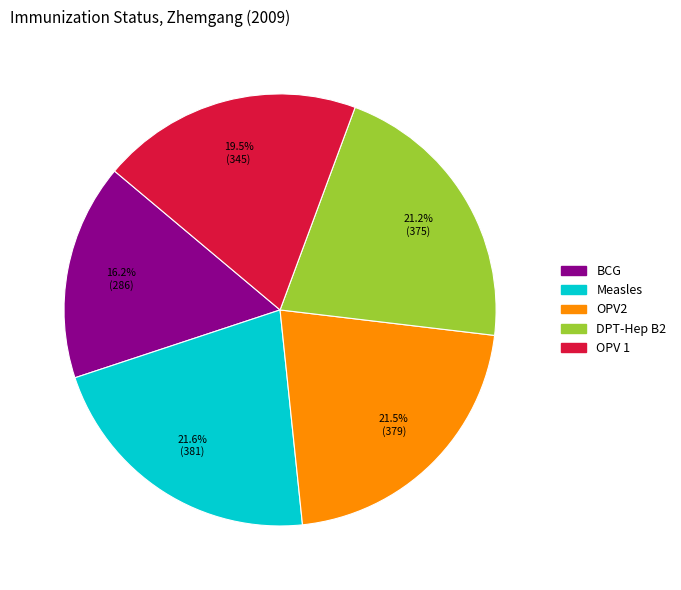

Between BCG and DPT-Hep B2, which is larger?

DPT-Hep B2